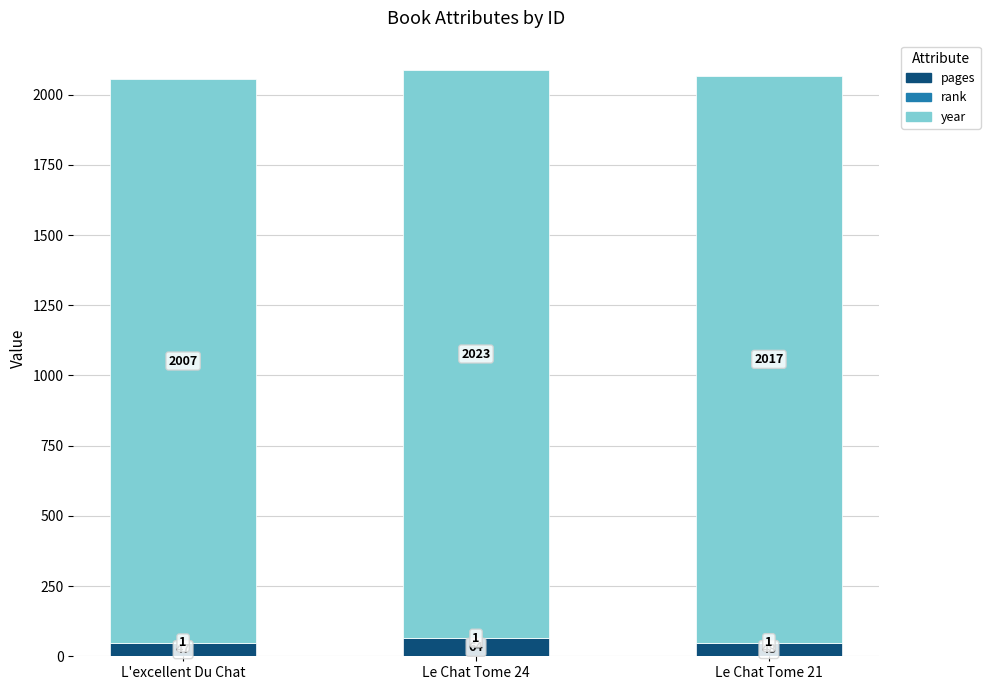

Which category has the highest value in the pages series?

Le Chat Tome 24